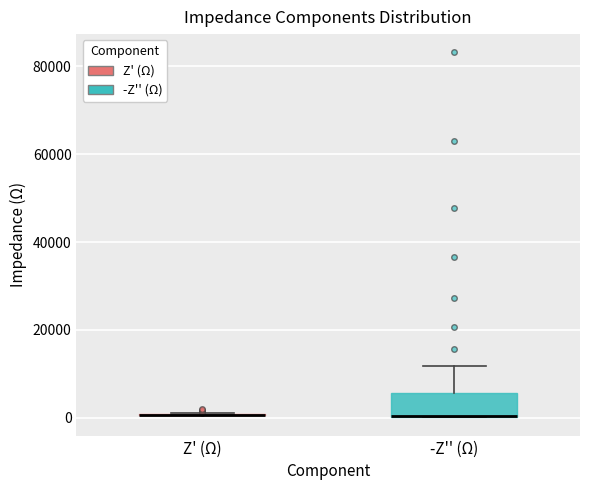

Reading left to right, transcribe this box plot: for each box, give where its median line is, the range the box spans, and where its two whiskers end, as read against the y-axis. The values are not printed on the chart, so give them approximately, as read against the axis.

Z' (Ω): box collapsed to a line at 0, whiskers 0 to 2000
-Z'' (Ω): median 0 (drawn on the box's lower edge), box 0 to 6000, whiskers 0 to 12000